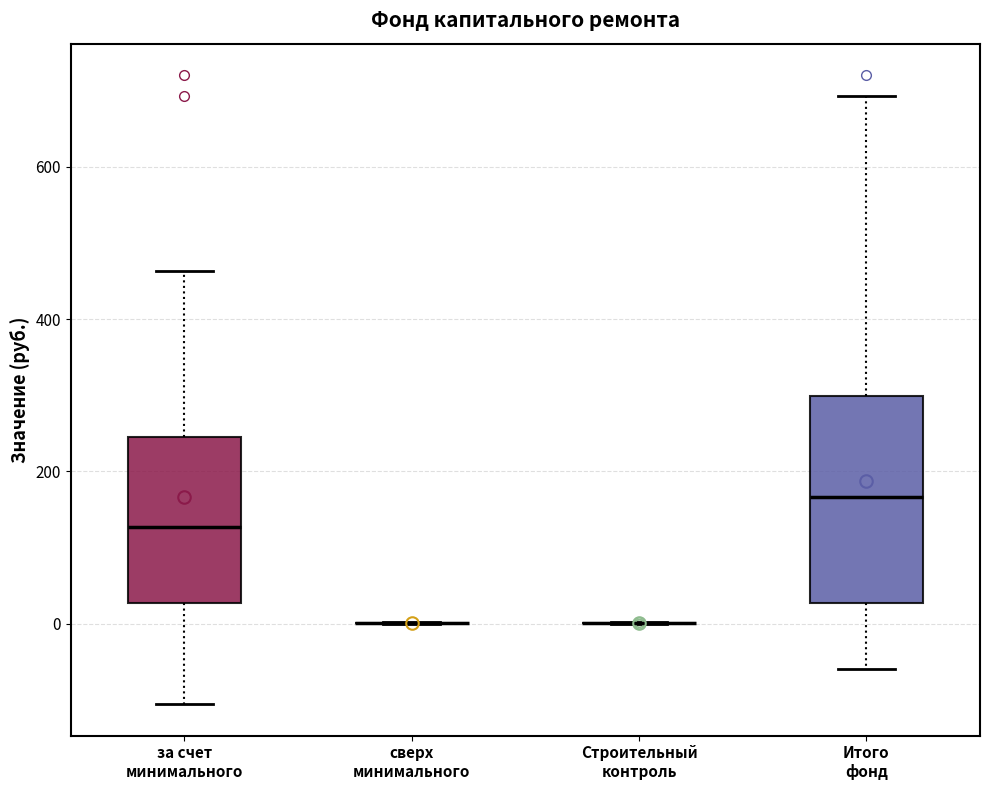

Which box is the tallest, from its lower edge to its upper edge?

Итого фонд